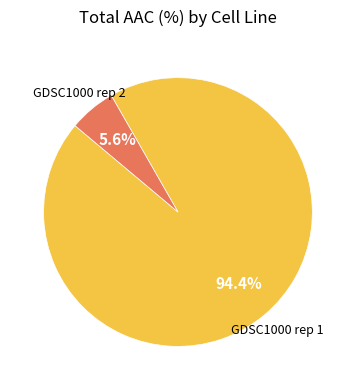

Is there a majority slice in this chart?

Yes